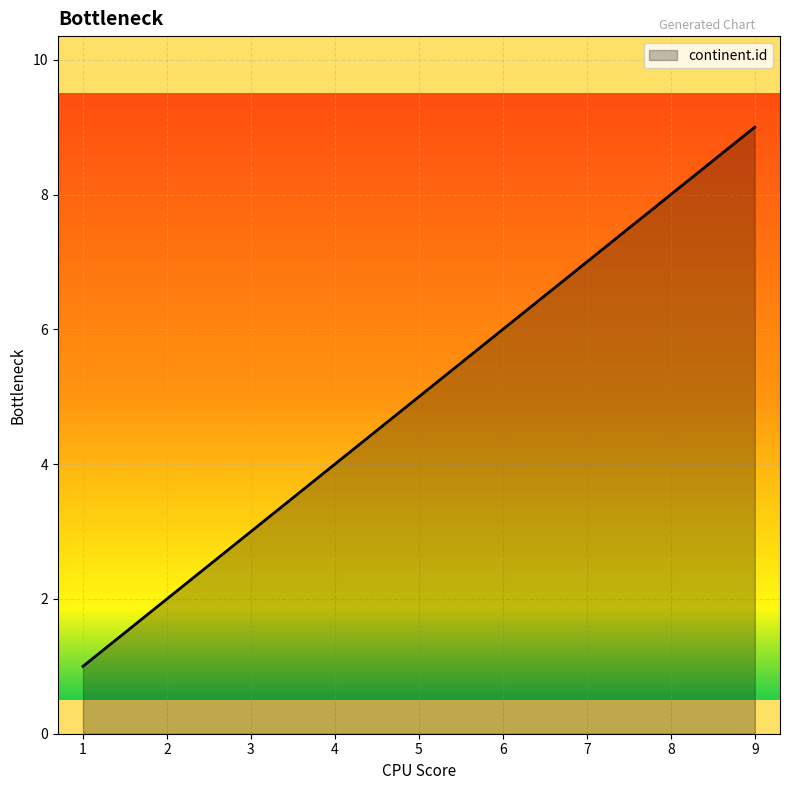

What is the change in value from 2 to 8?

+6